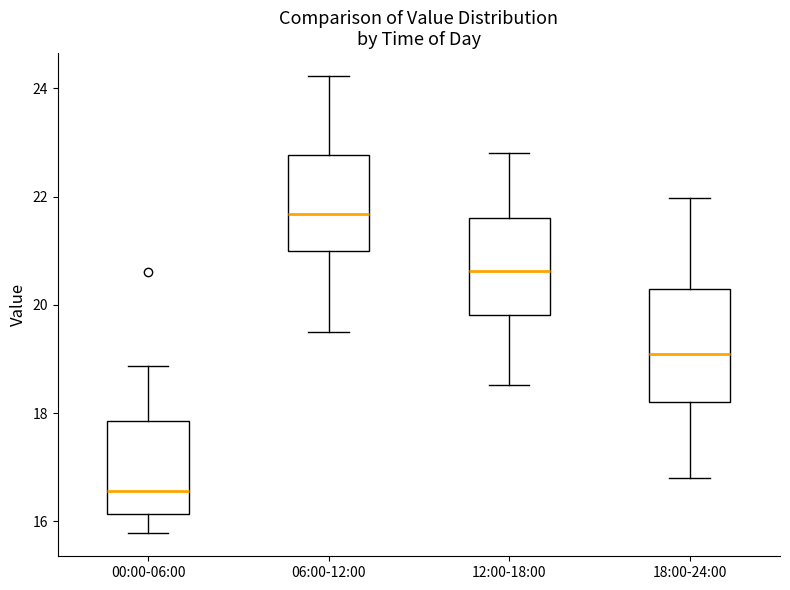

Which box is the tallest, from its lower edge to its upper edge?

18:00-24:00